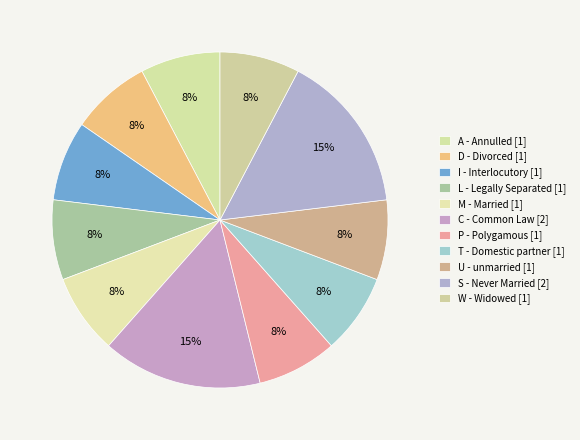

Which has a higher value, L or M?

L